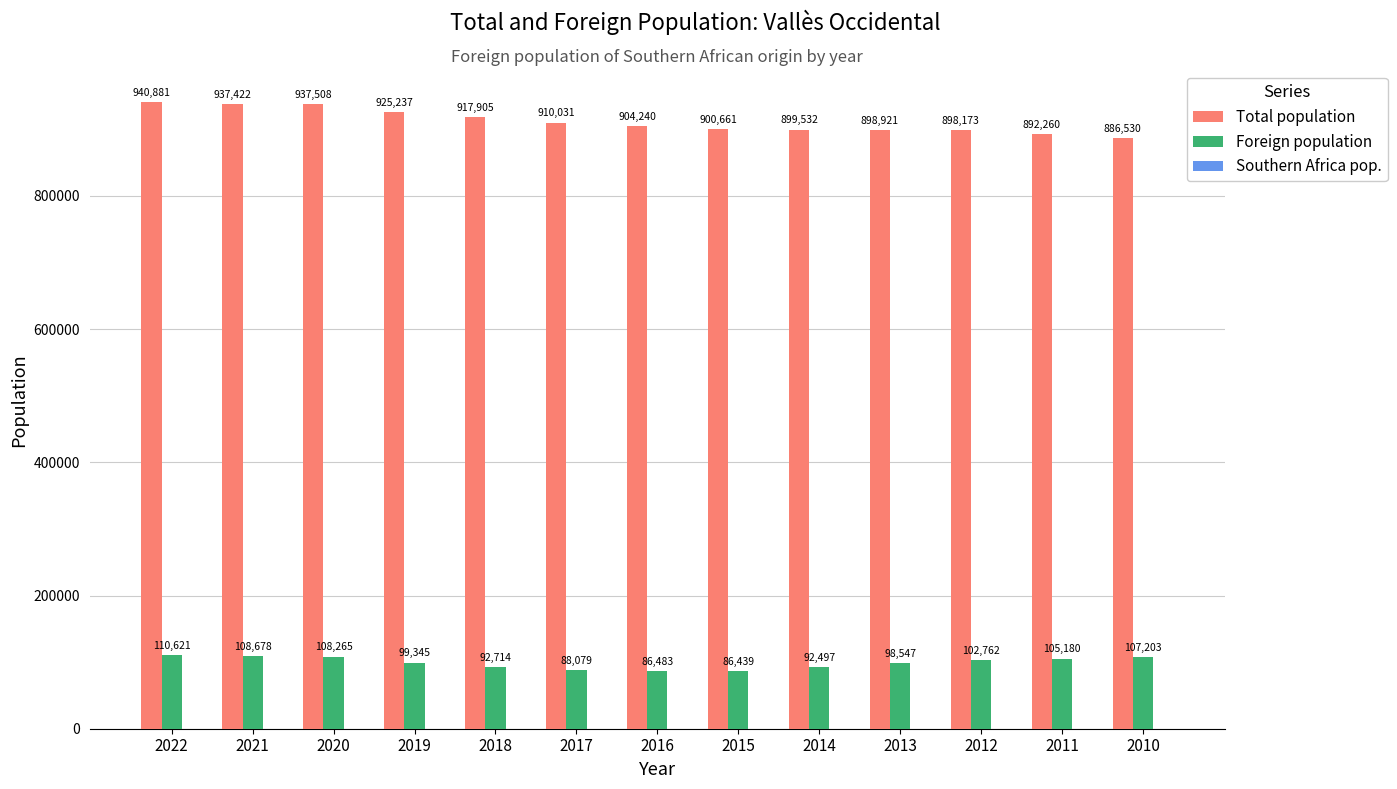

What is the sum of all Foreign population values?

1286813